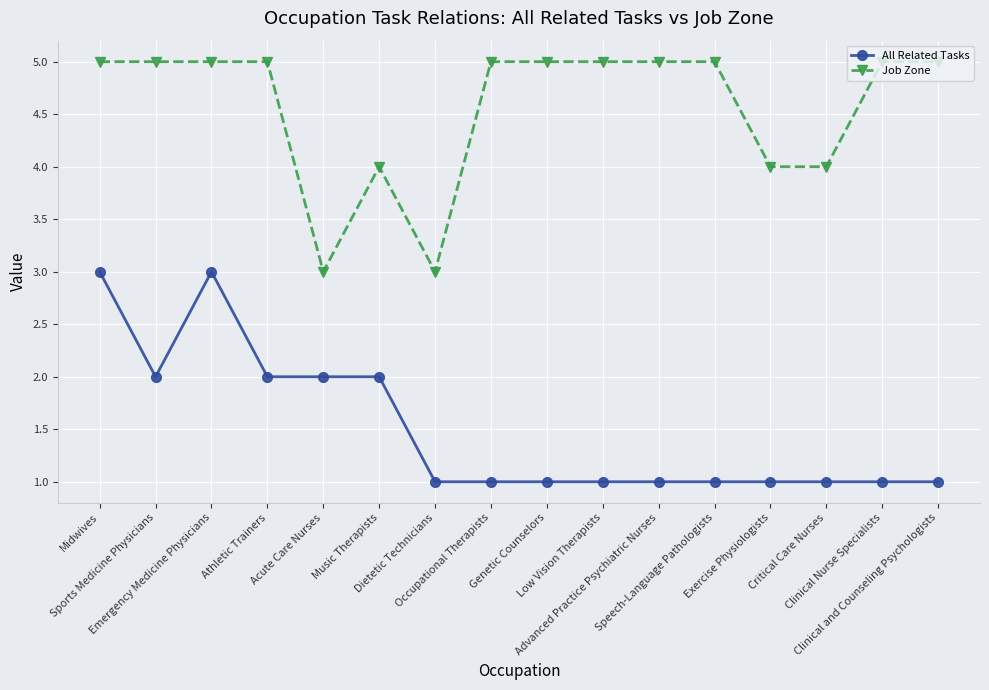

What is the lowest value of the Job Zone series?

3